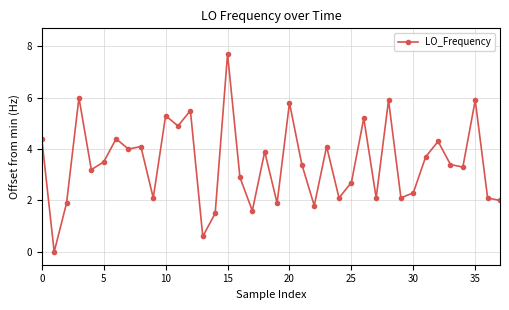

What is the value of the 29th point from the left?

5.9